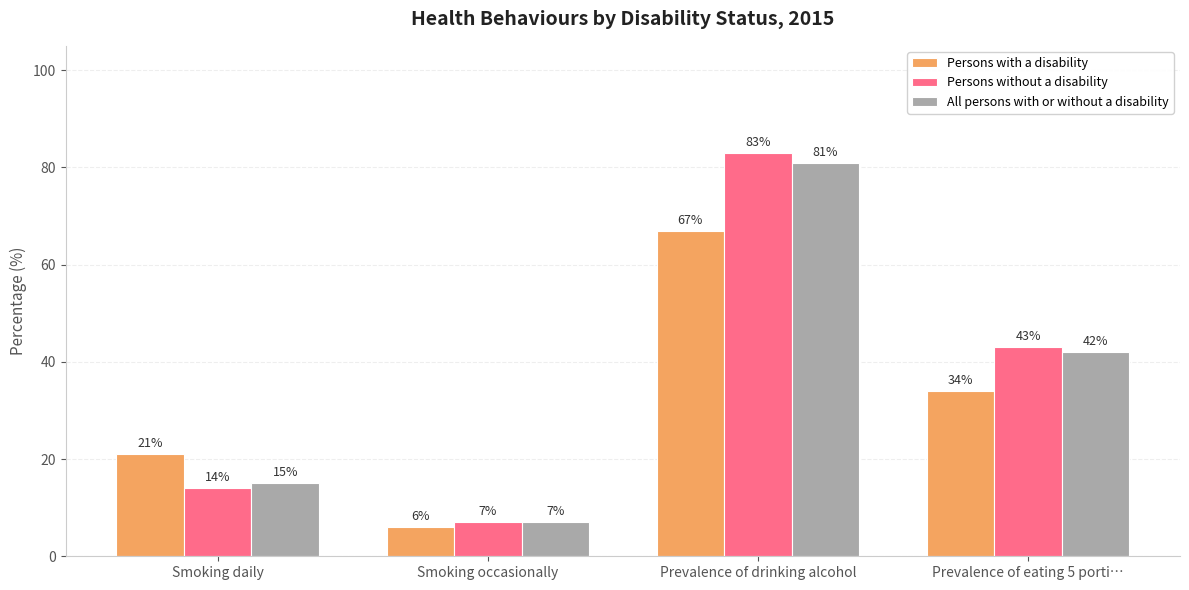

How many values in the All persons with or without a disability series are below 42?

2